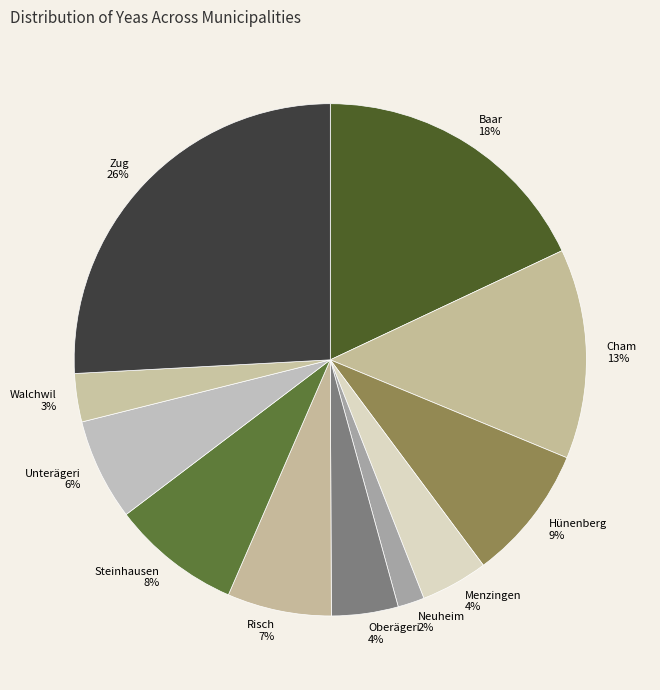

To the nearest percent, what is the combined percentage of Menzingen and Zug?

30%